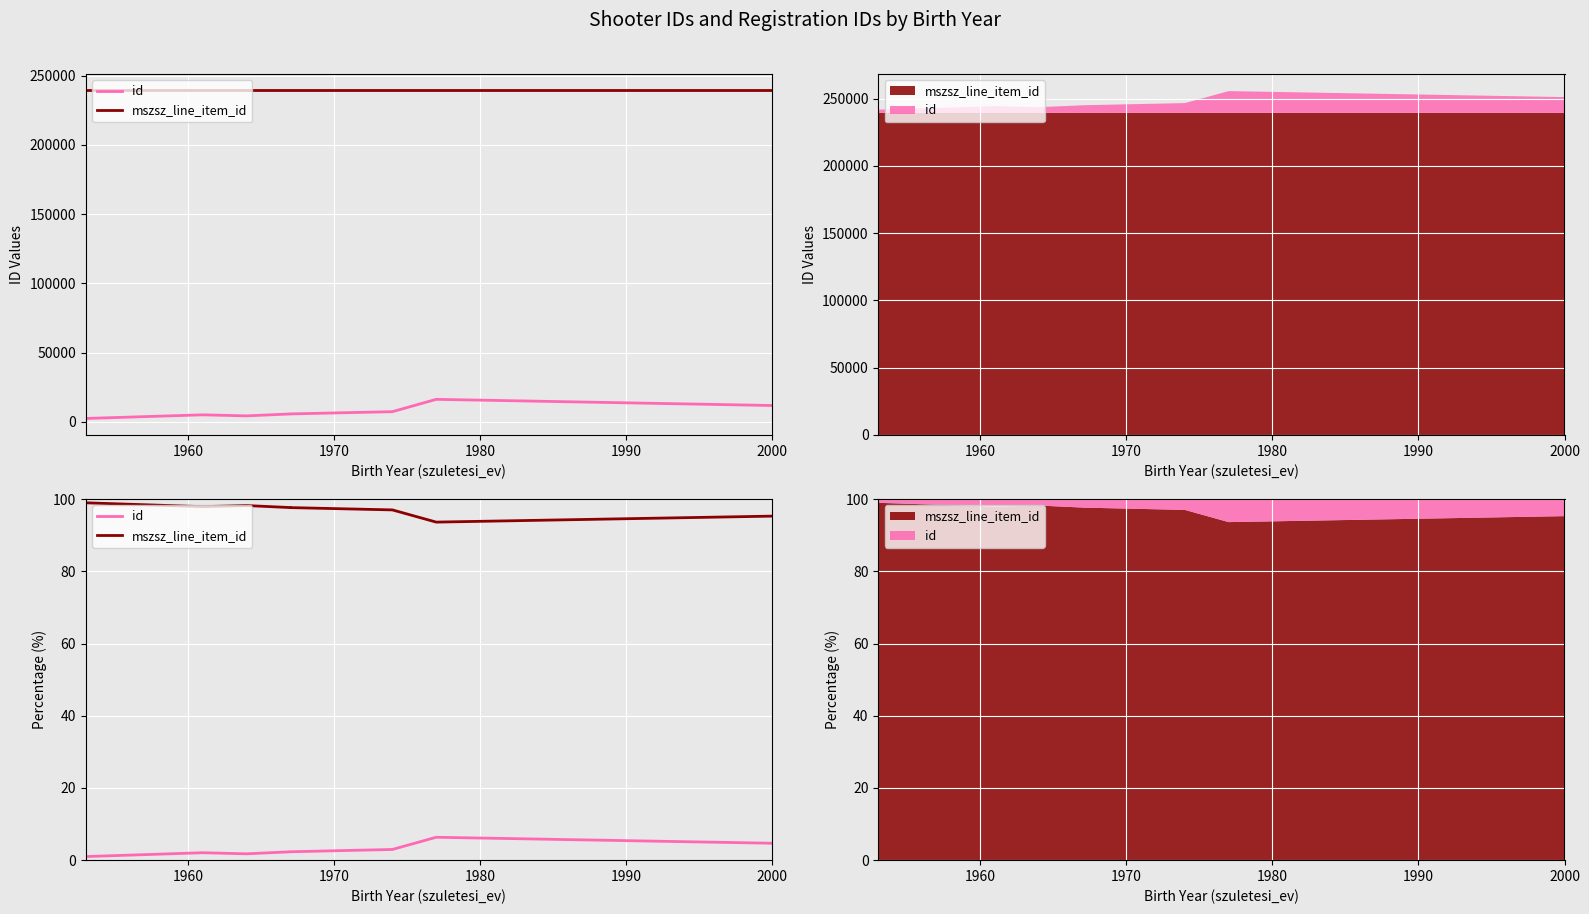

Is the value of id at 1950 greater than the value of mszsz_line_item_id at 7?

No